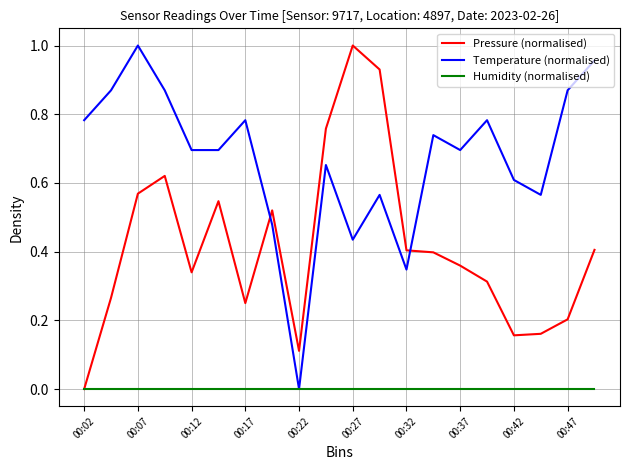

After their last crossing, which series has the higher values: Pressure (normalised) or Temperature (normalised)?

Temperature (normalised)